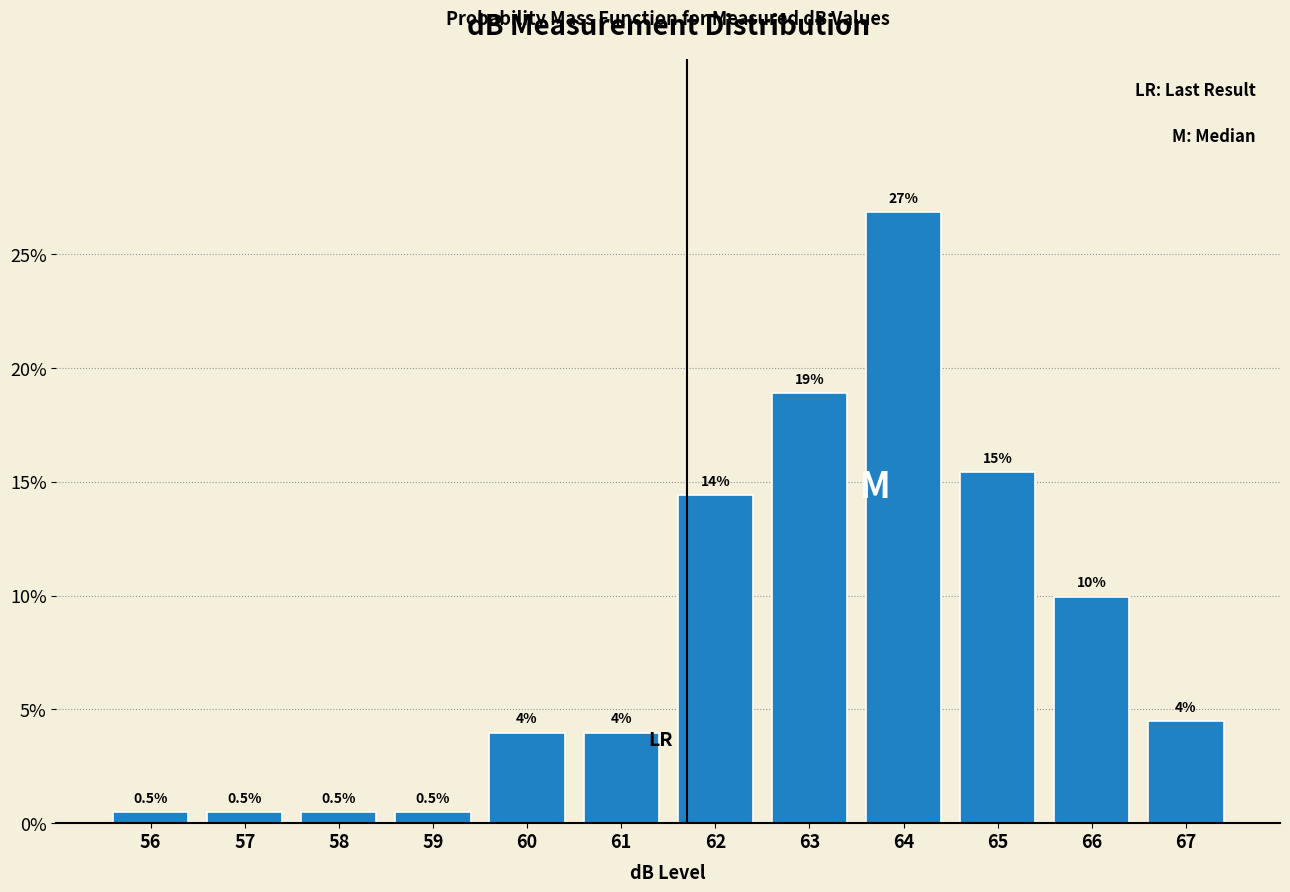

Reading left to right, what are all the values shown in this chart?

56=0.5	57=0.5	58=0.5	59=0.5	60=4.0	61=4.0	62=14.4	63=18.9	64=26.9	65=15.4	66=10.0	67=4.5